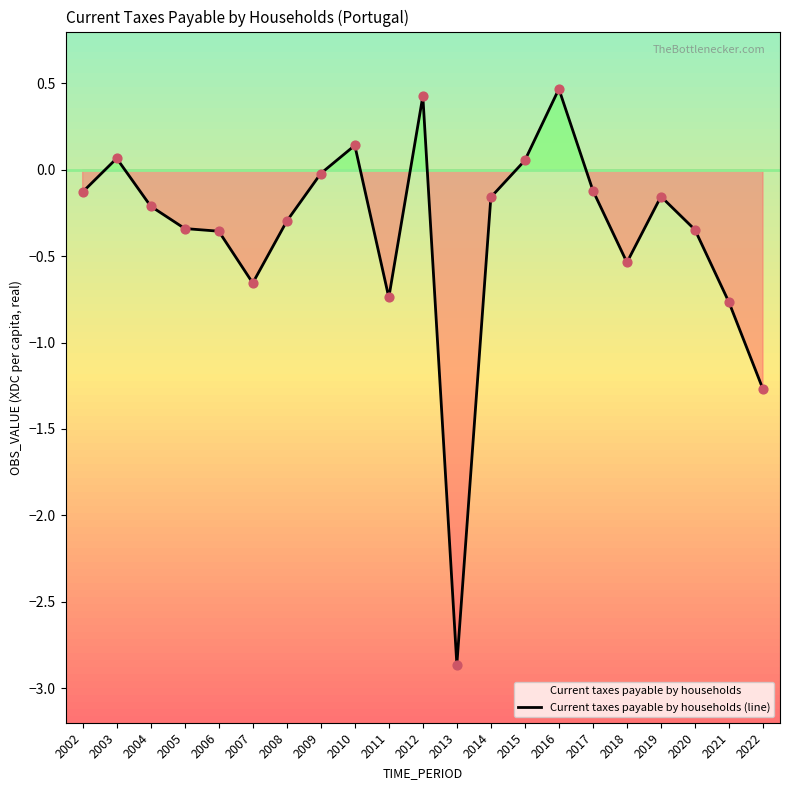

What is the change in value from 2006 to 2008?

+0.1